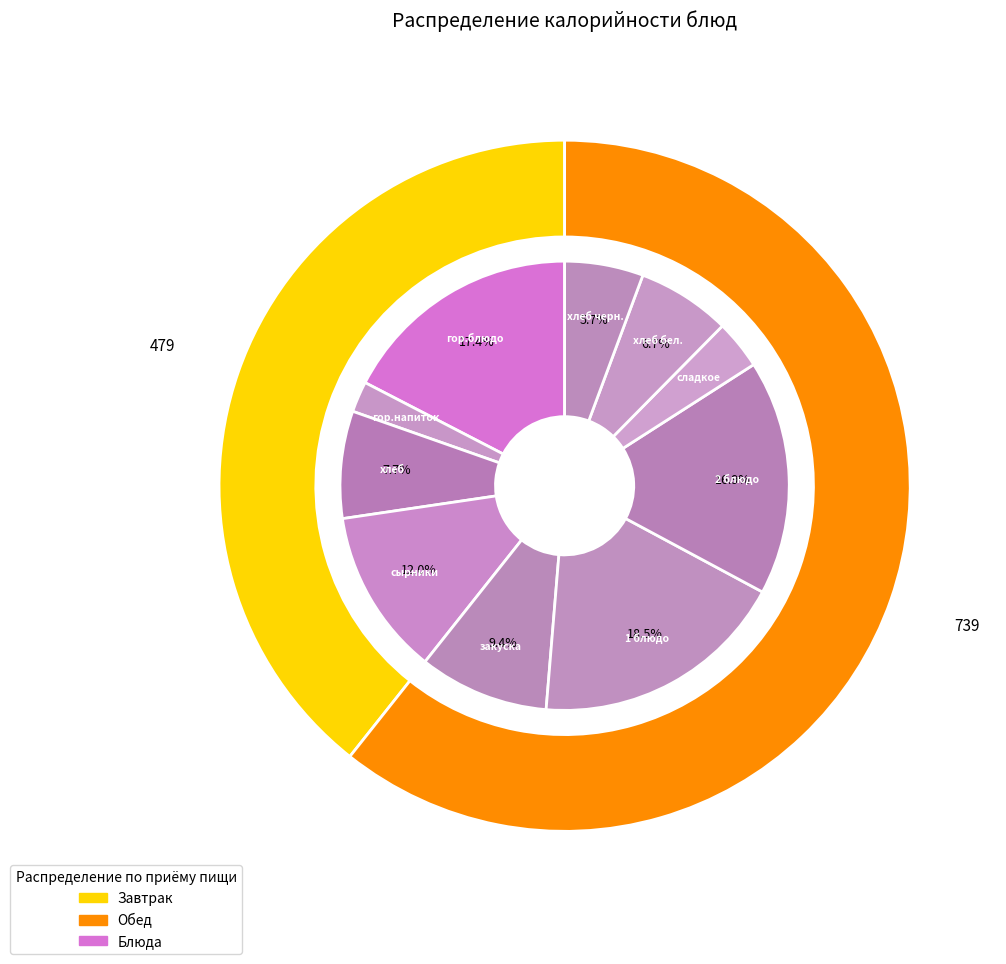

Is there a majority slice in this chart?

No